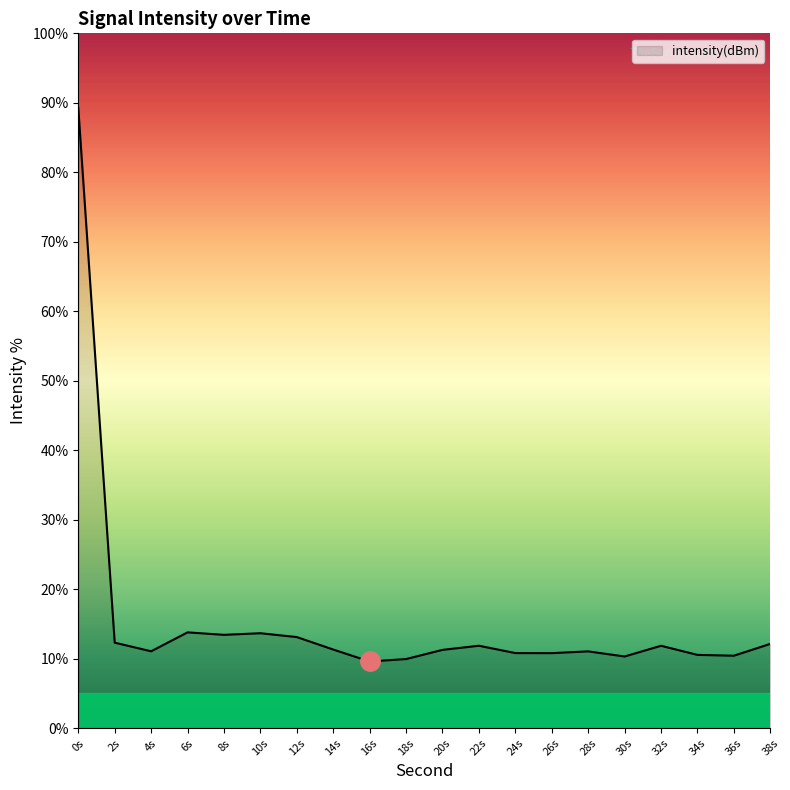

True or false: the data shows 16.4 at 32s.

False